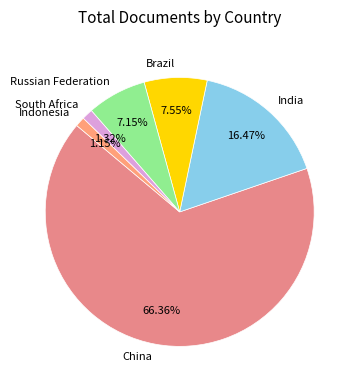

Is China the majority of the pie?

Yes